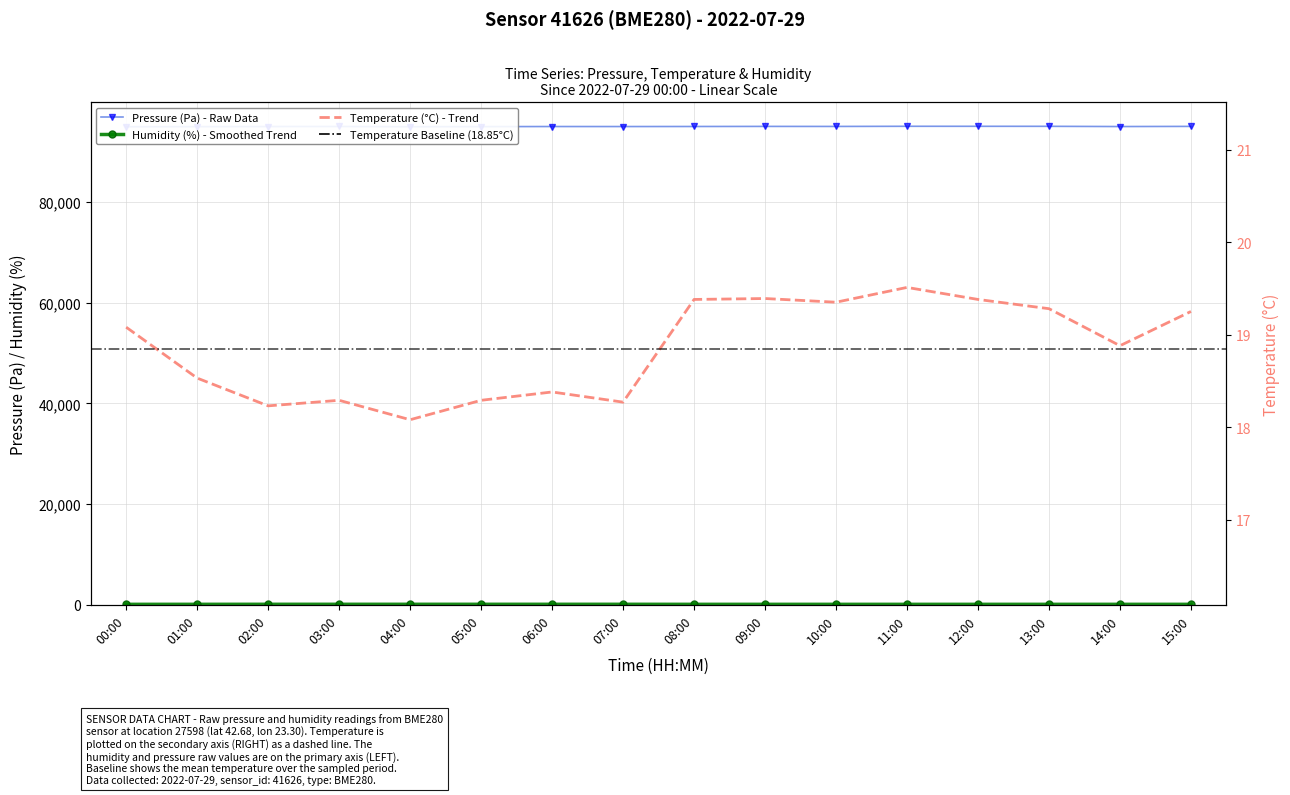

What is the label of the 11th point from the right?

05:00